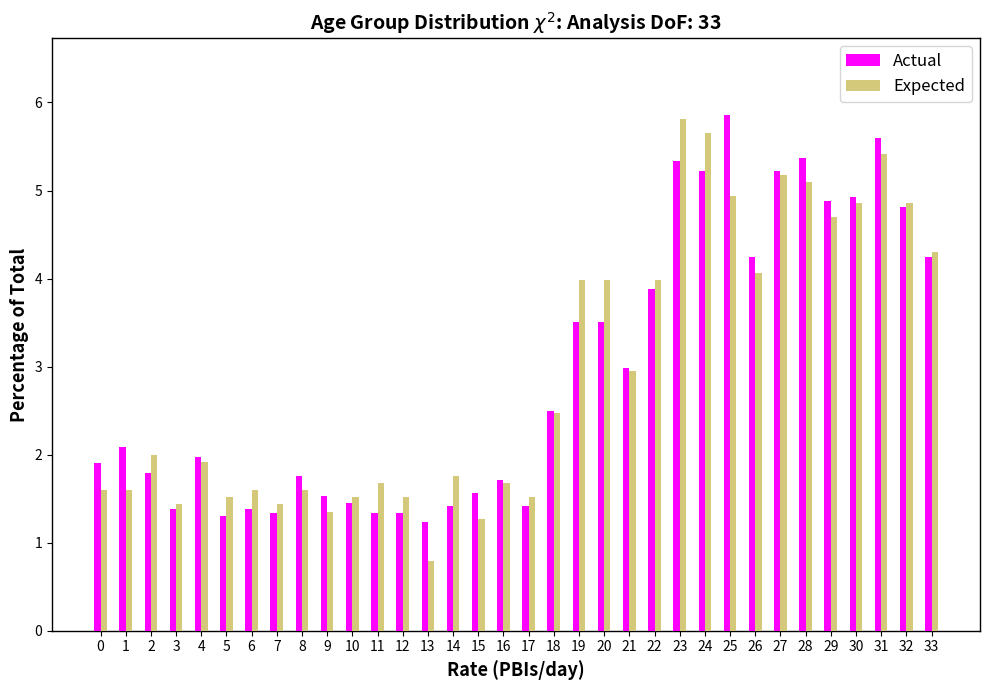

What is the average value of the Actual series?

2.9